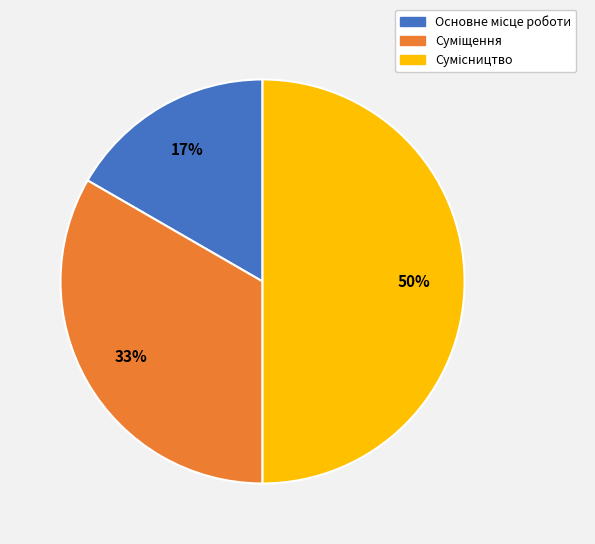

To the nearest percent, what is the difference between the largest and smallest slice percentages?

33%